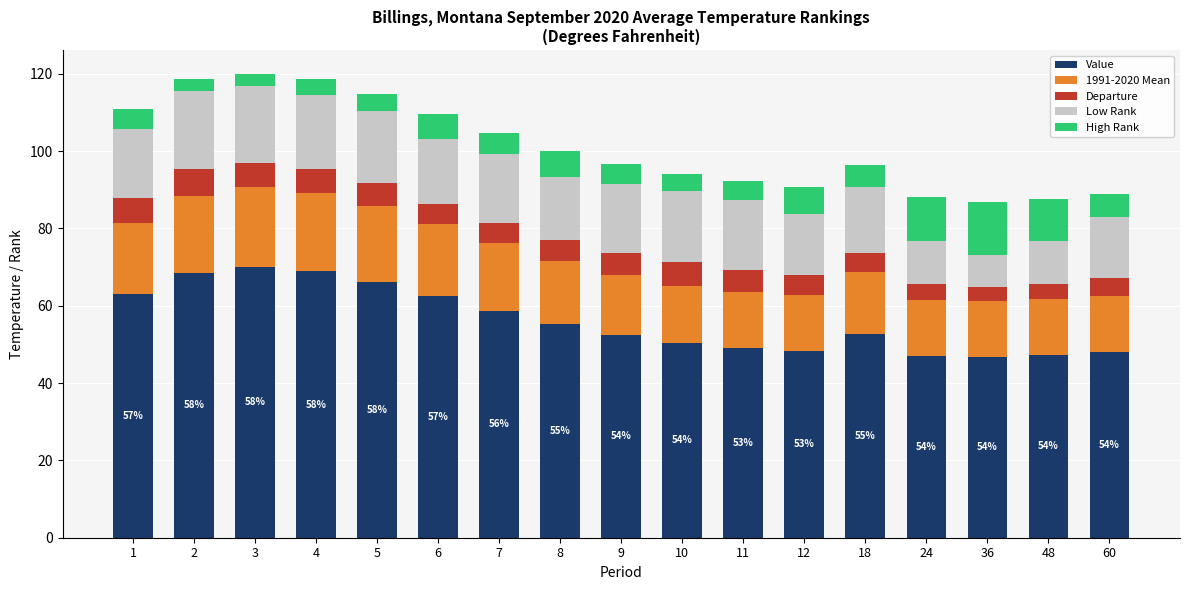

How many categories are shown in the chart?

17